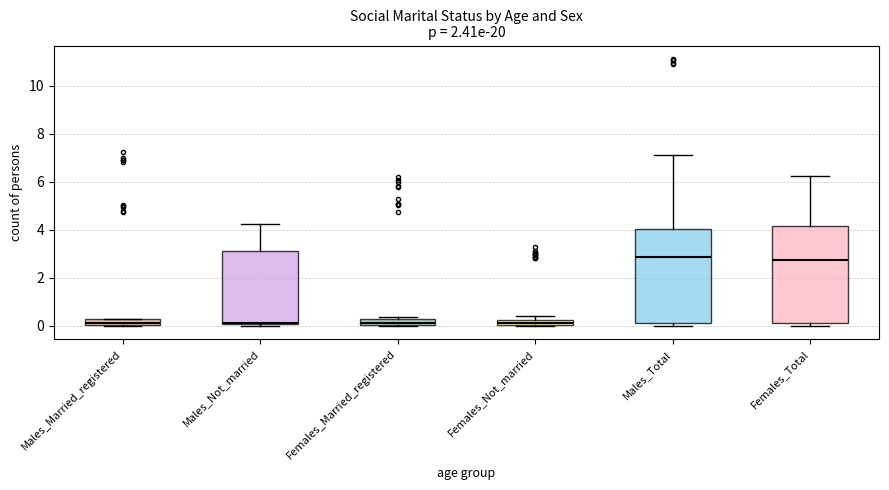

Where is the upper edge of the box for Females_Total on the y-axis? The values are not printed on the chart, so give them approximately, as read against the axis.

4.2